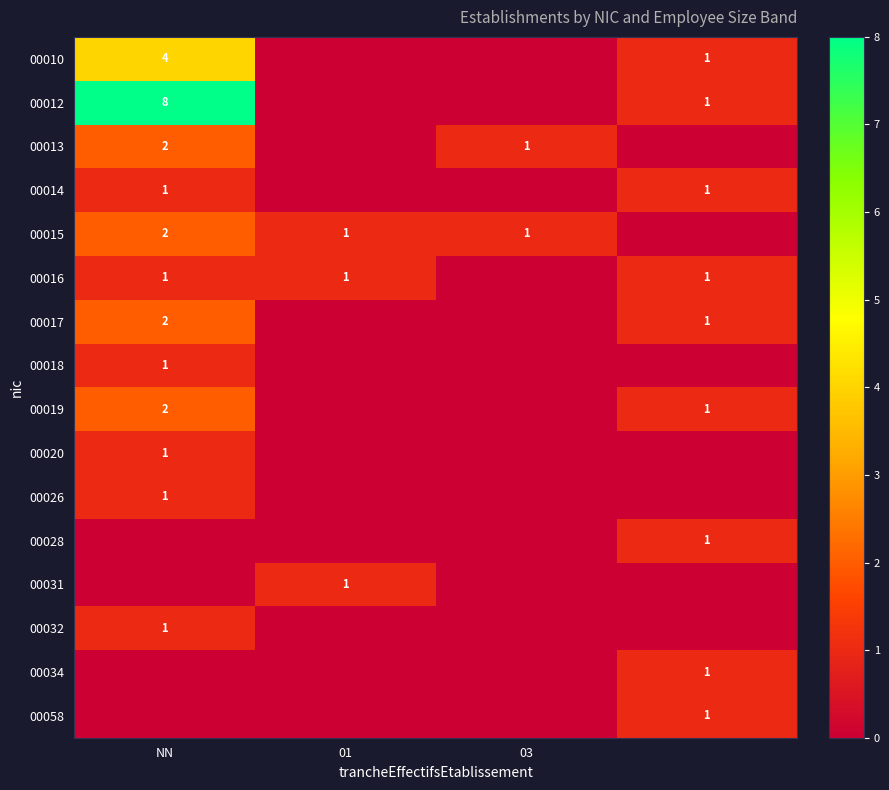

The value of 00017 at NN is 3. True or false?

False